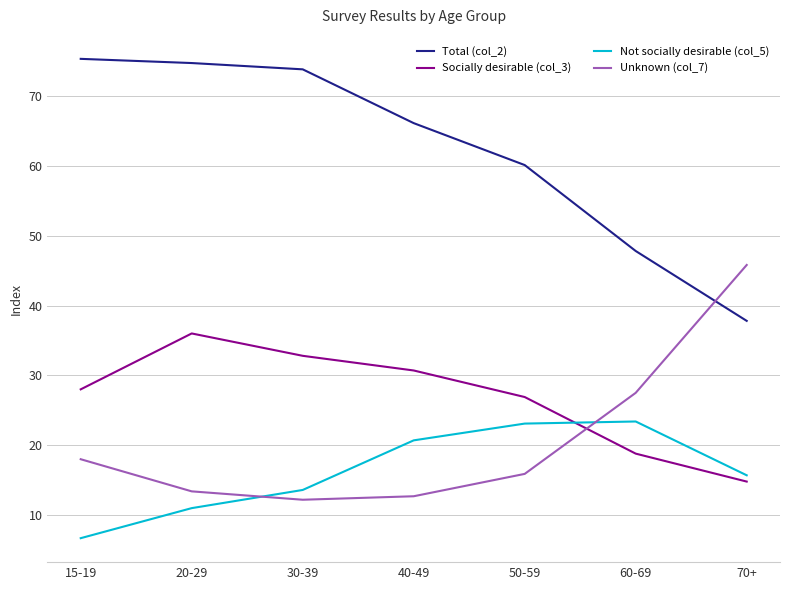

List the series in order of their peak value, lowest first.

Not socially desirable (col_5), Socially desirable (col_3), Unknown (col_7), Total (col_2)